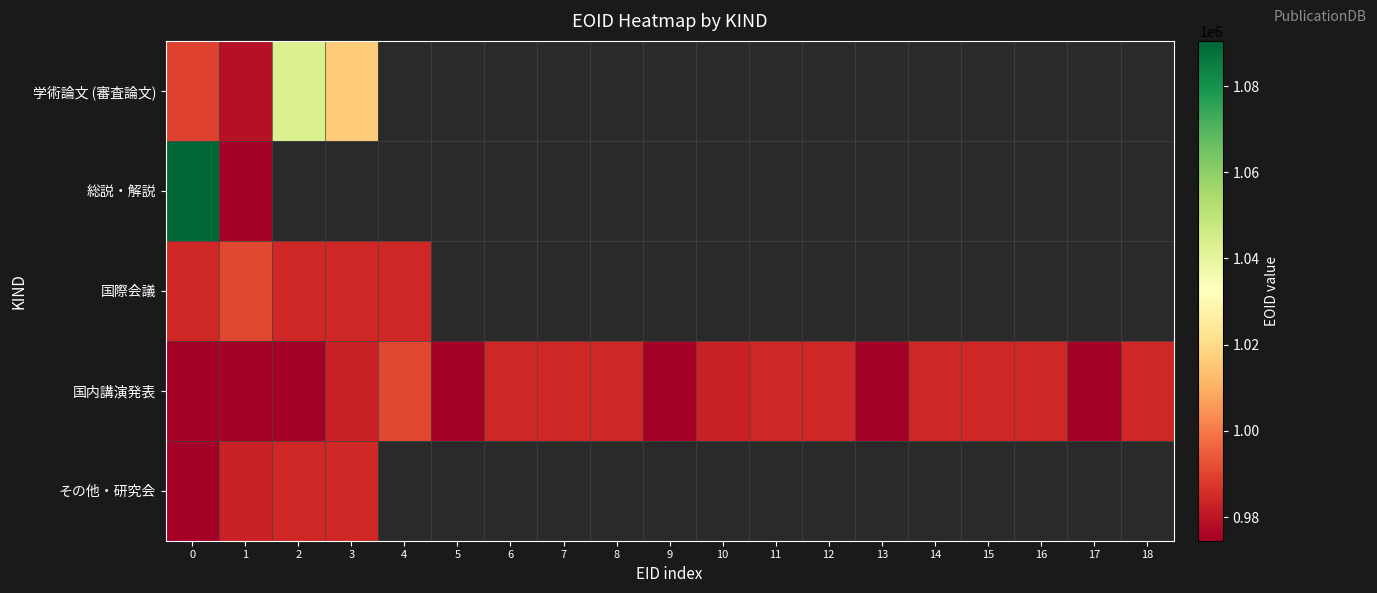

At how many categories does at least one series exceed 1087578?

1